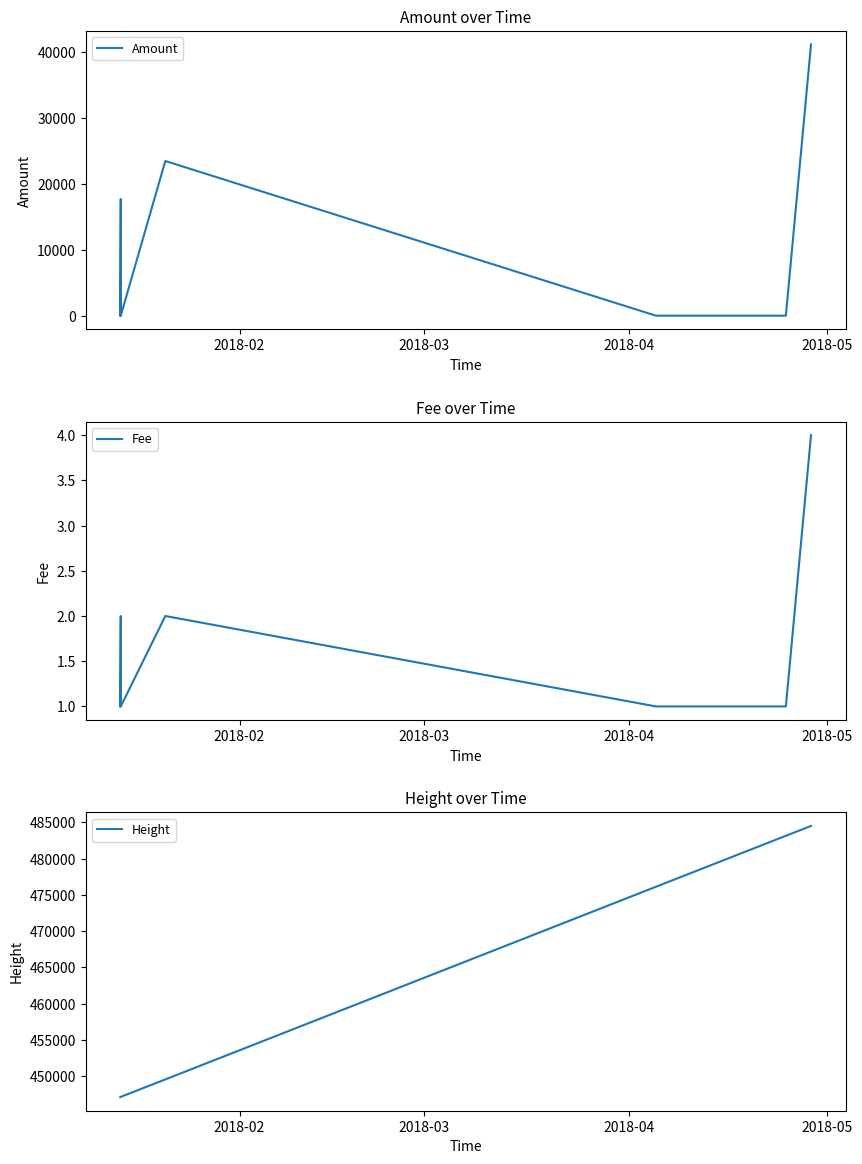

Between which two adjacent categories do Amount and Fee first intersect?

2018-03 and 2018-04